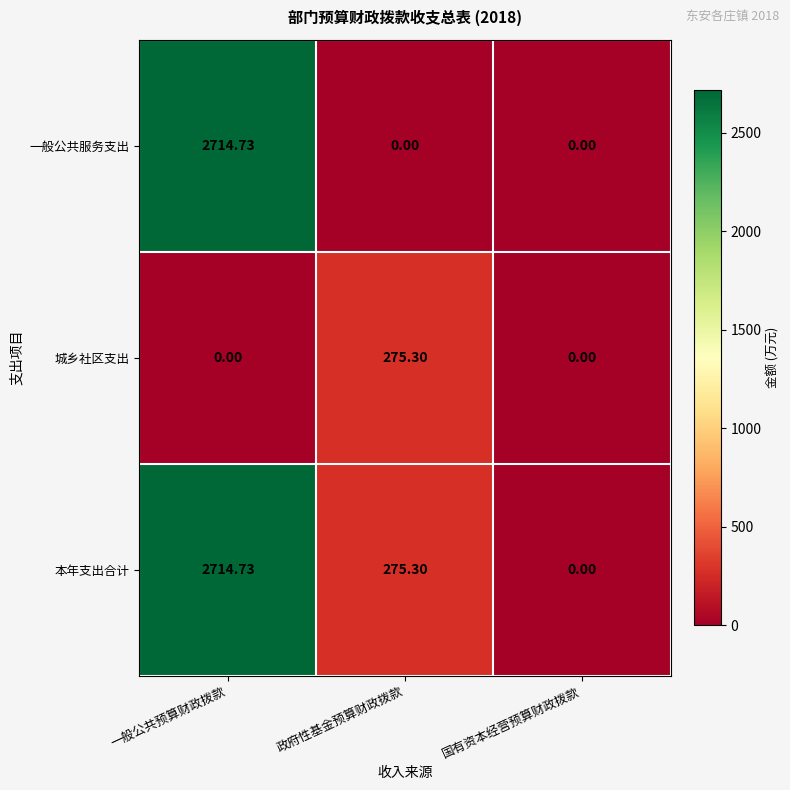

List the labels in order of 本年支出合计 value, smallest first.

国有资本经营预算财政拨款, 政府性基金预算财政拨款, 一般公共预算财政拨款